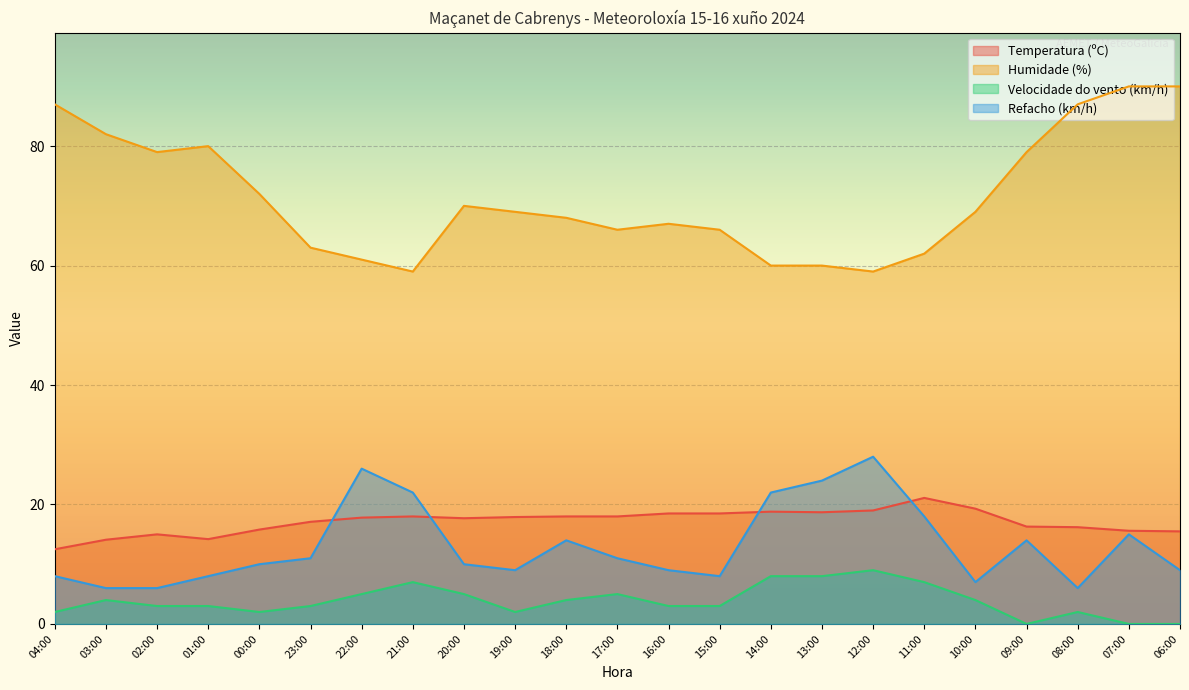

True or false: Velocidade do vento (km/h) and Temperatura (ºC) cross at least once.

False